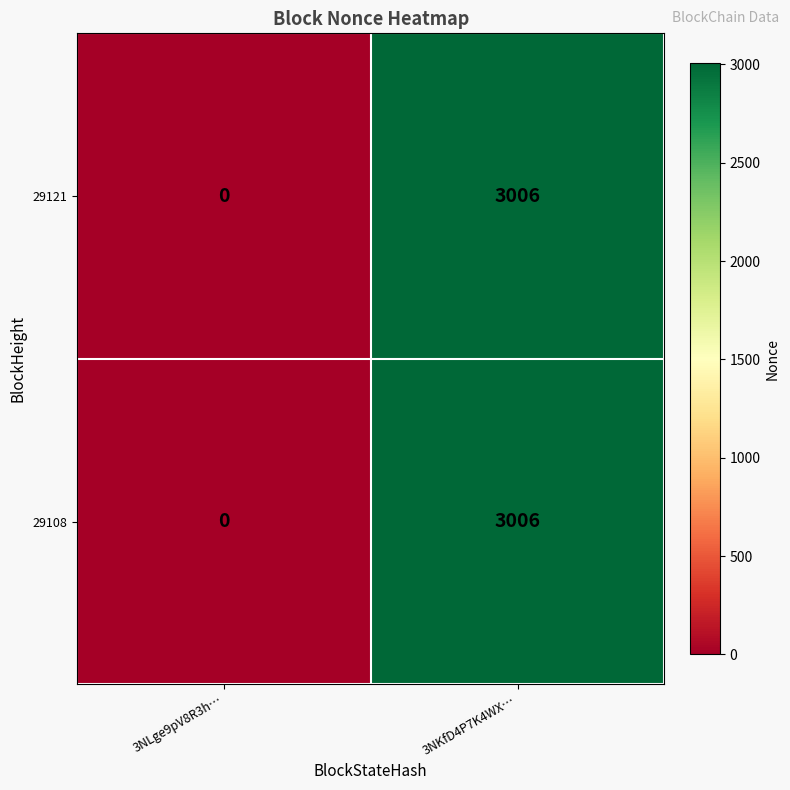

At which category does the chart reach its minimum across all series?

3NLge9pV8R3h…